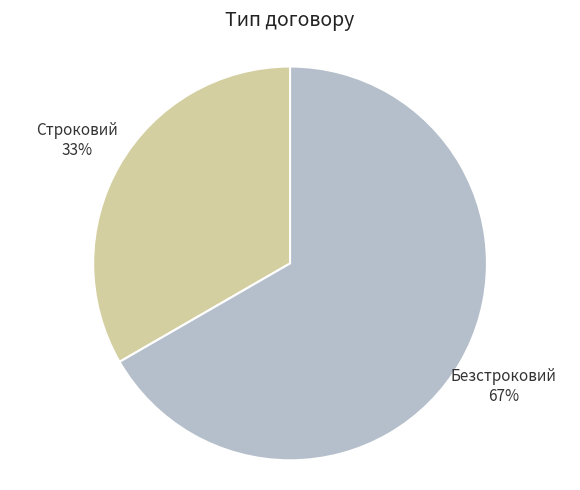

How many slices are in this pie chart?

2